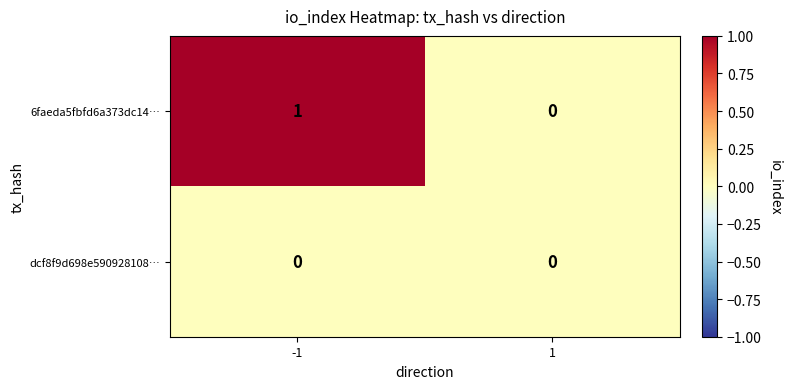

At which category is the sum across all series the highest?

-1